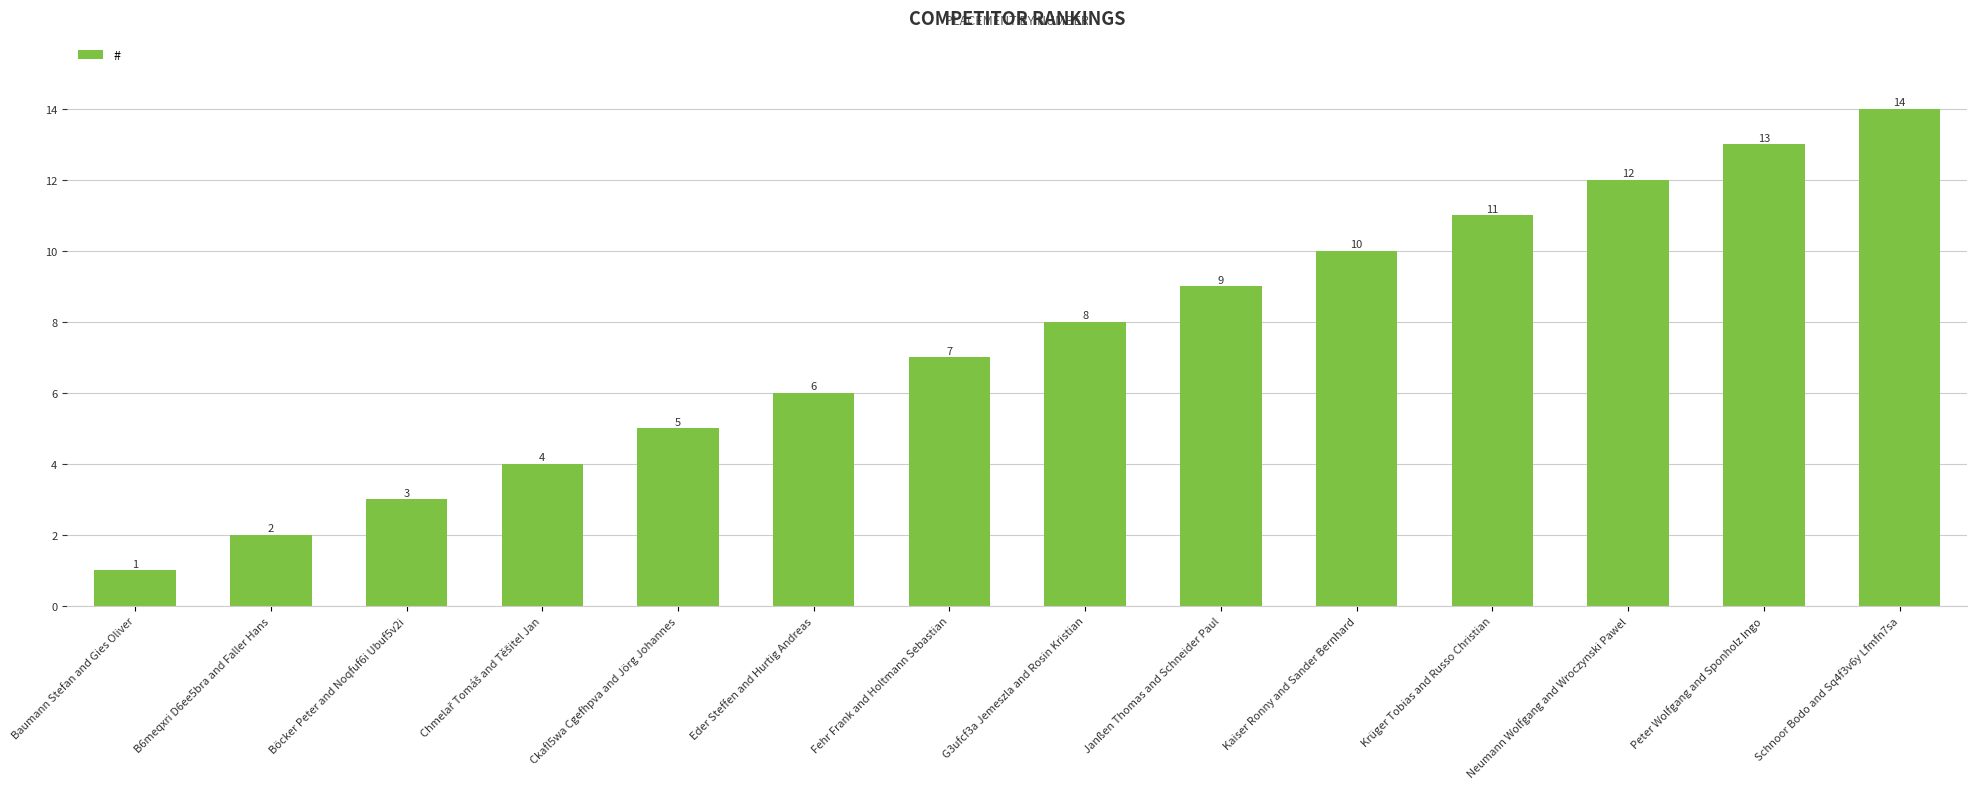

What is the sum of the values at B6meqxri D6ee5bra and Faller Hans and G3ufcf3a Jemeszla and Rosin Kristian?

10